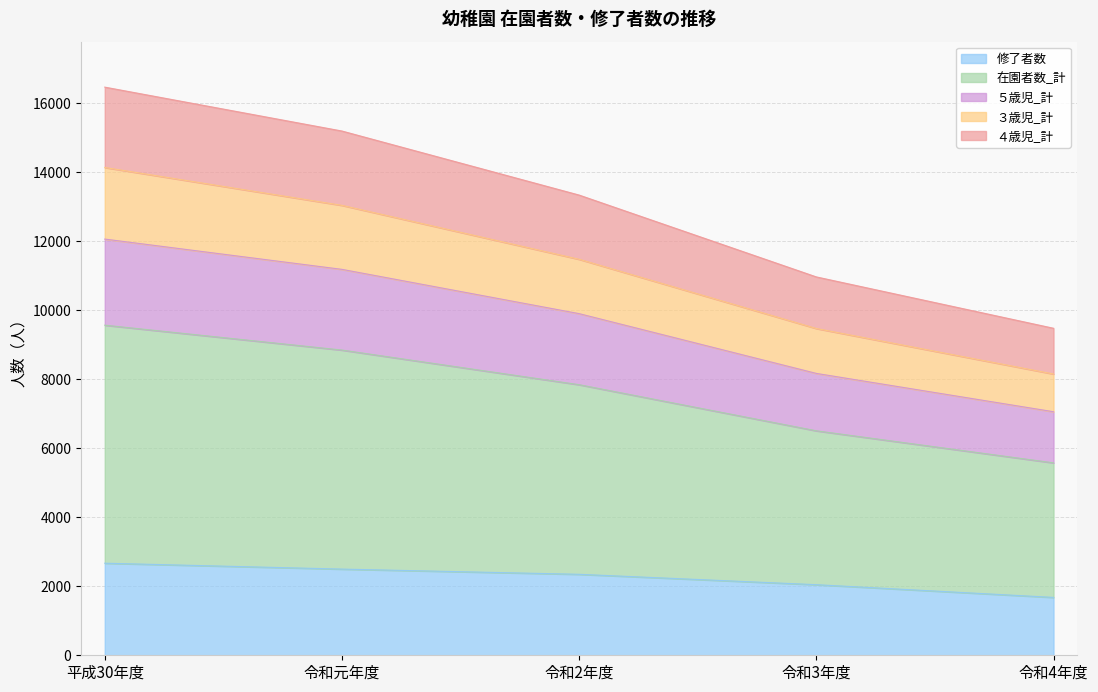

Read the 修了者数 value at 令和4年度.

1678